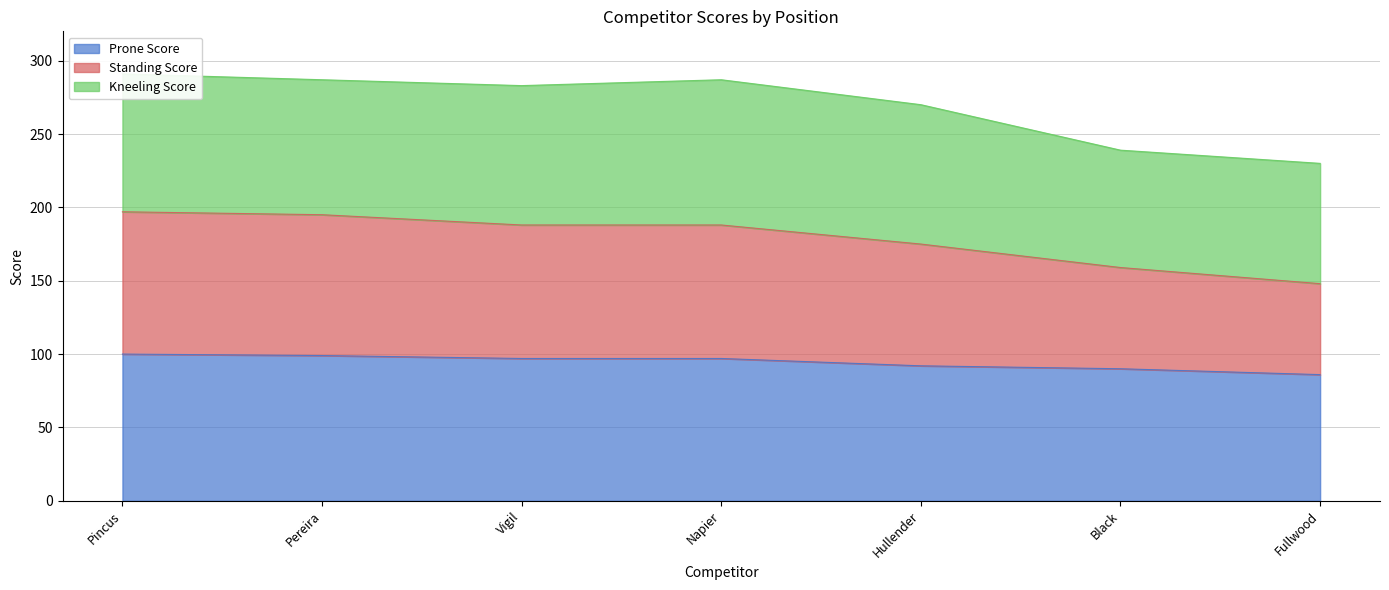

True or false: Standing Score and Prone Score cross at least once.

False